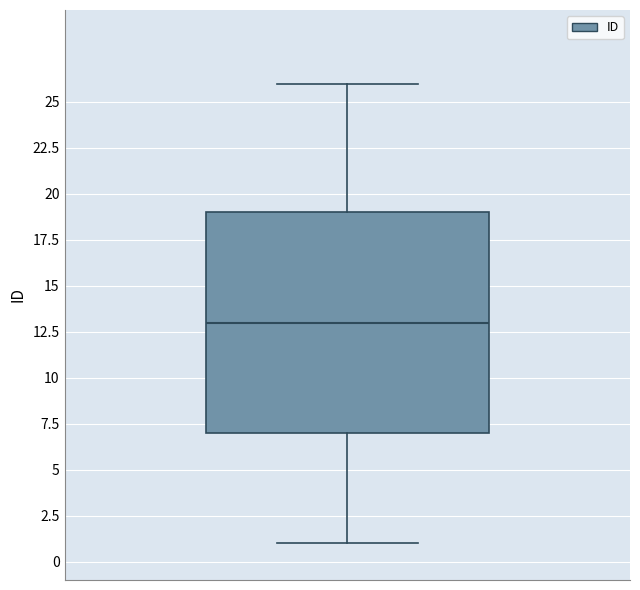

Transcribe this box plot: give where the median line is, the range the box spans, and where the two whiskers end, as read against the y-axis. The values are not printed on the chart, so give them approximately, as read against the axis.

median 13, box 7 to 19, whiskers 1 to 26